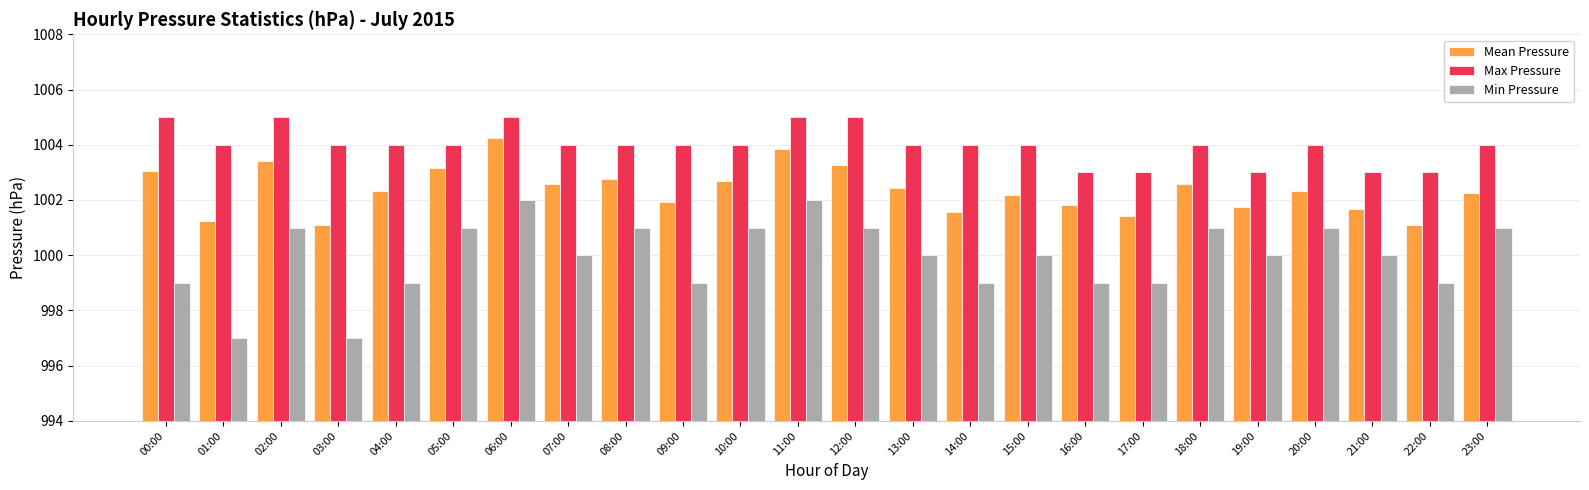

What is the difference between the second highest and second lowest values in the Min Pressure series?

5.0